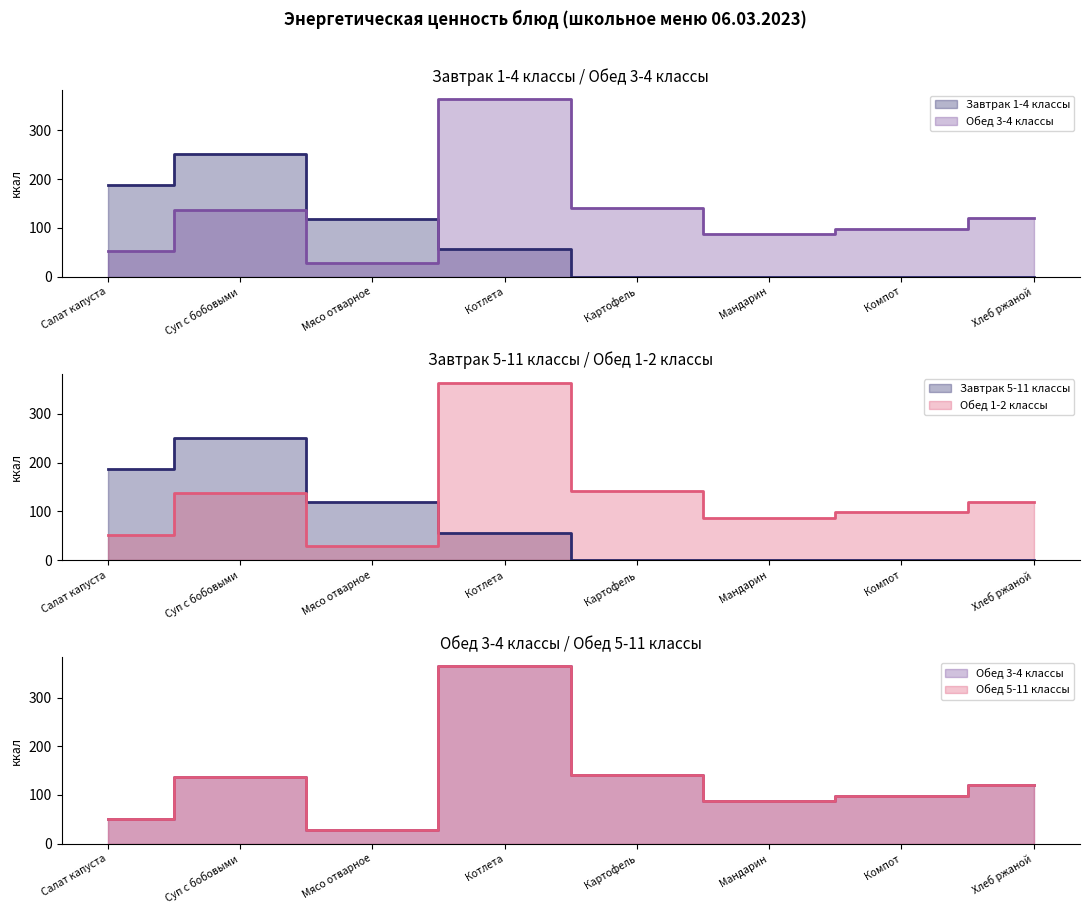

At which category does Обед 5-11 классы reach its first local peak?

Суп с бобовыми